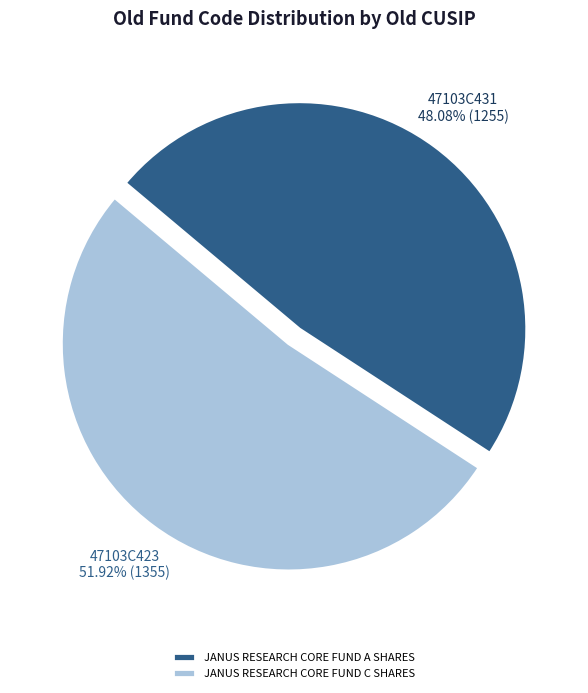

True or false: JANUS RESEARCH CORE FUND C SHARES accounts for 47% of the total.

False